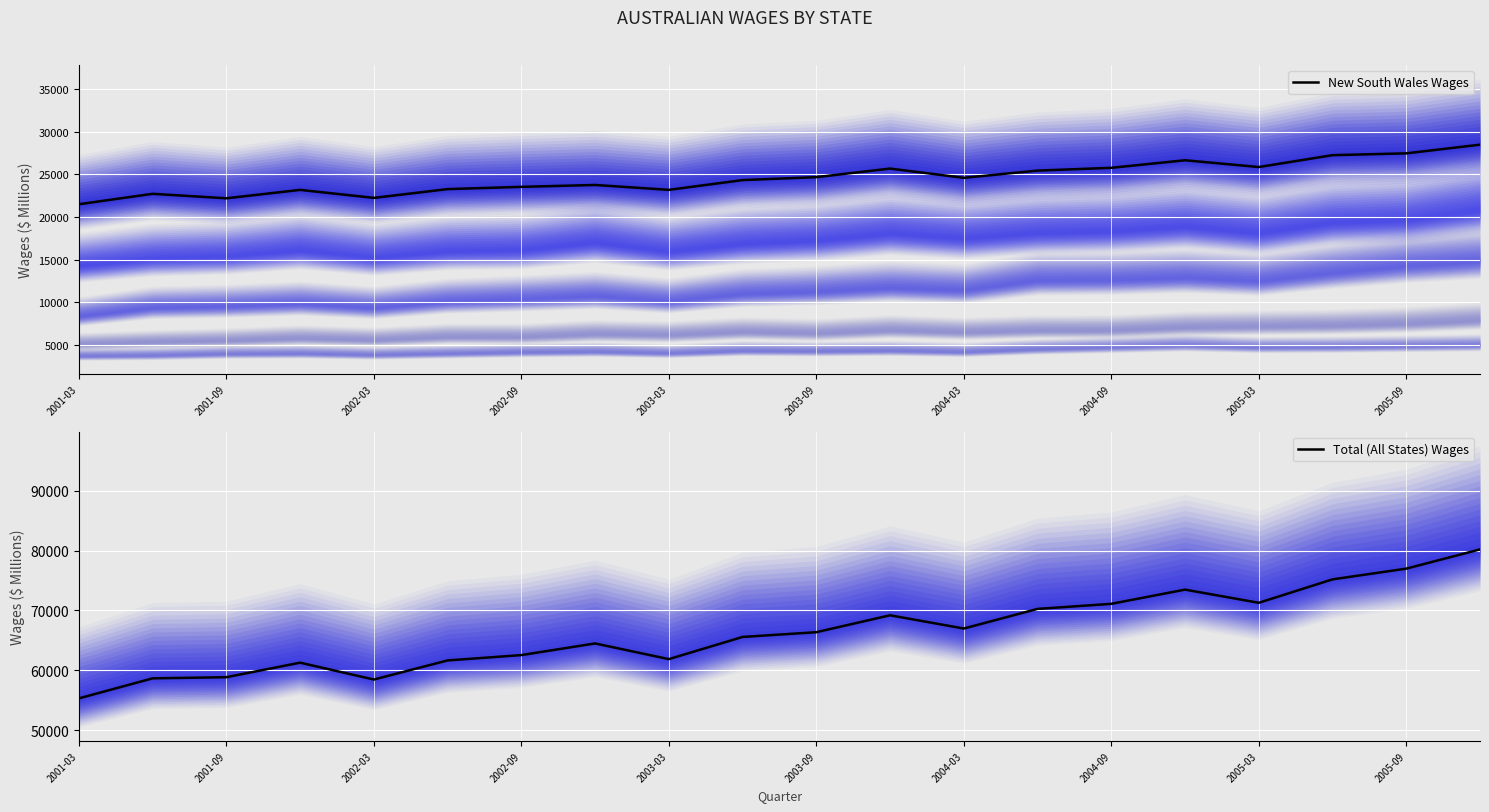

Which category has the lowest value in the Total (All States) Wages series?

2001-03